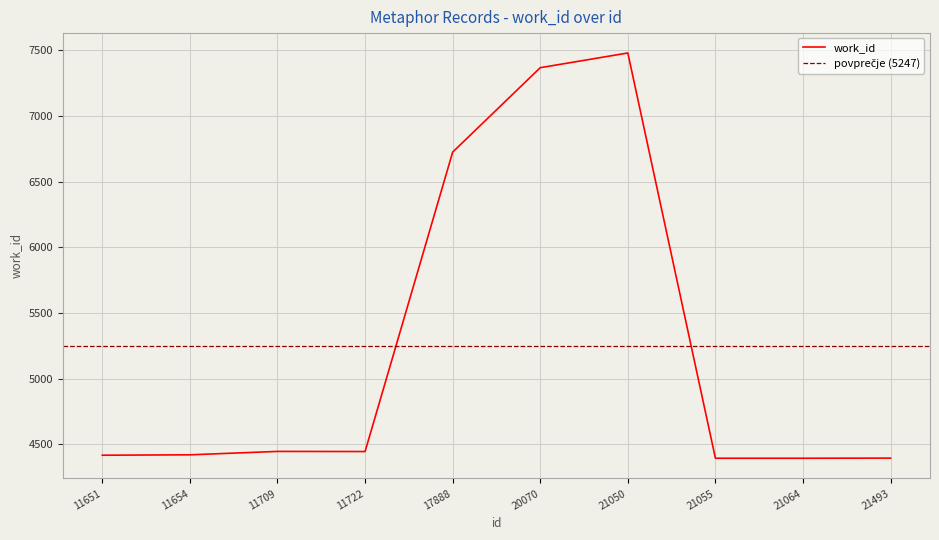

Between 11654 and 21493, which is larger?

11654